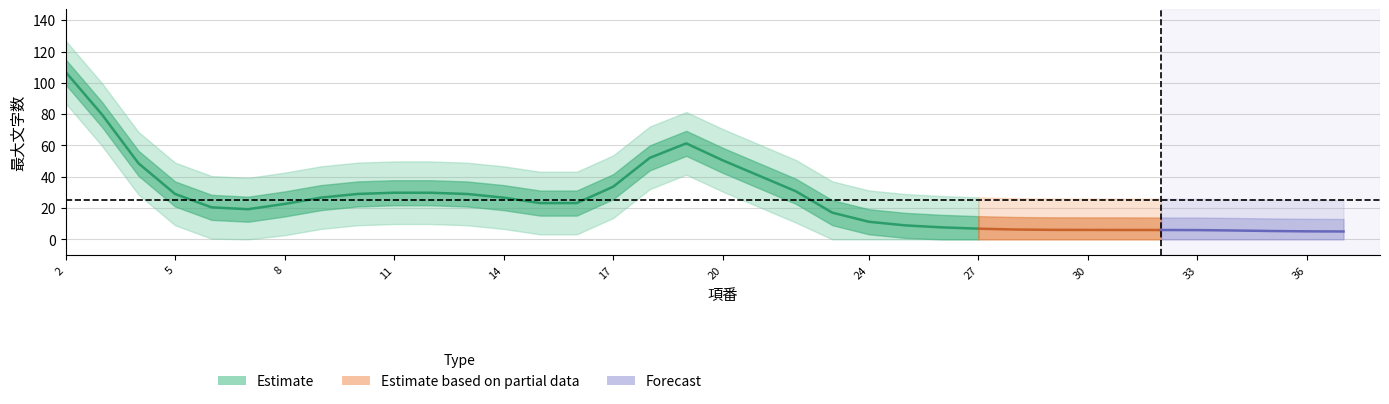

Which has a higher value, 31 or 34?

31